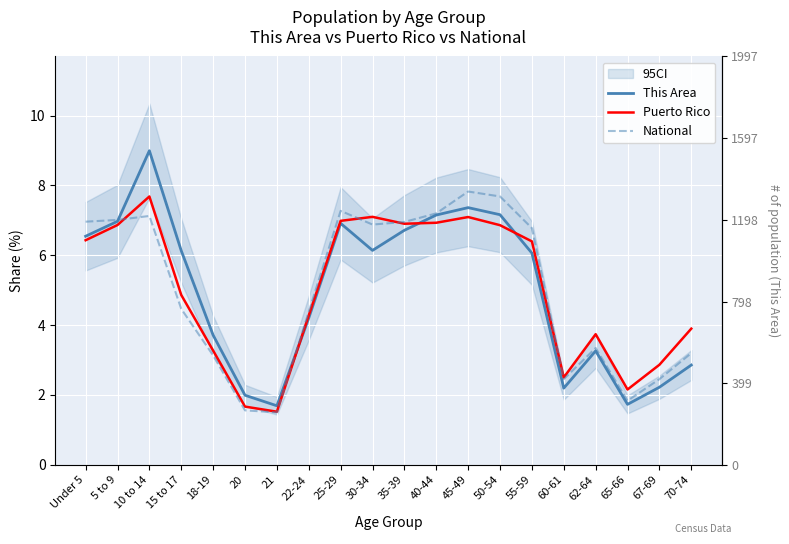

What is the sum of all This Area values?

100.0